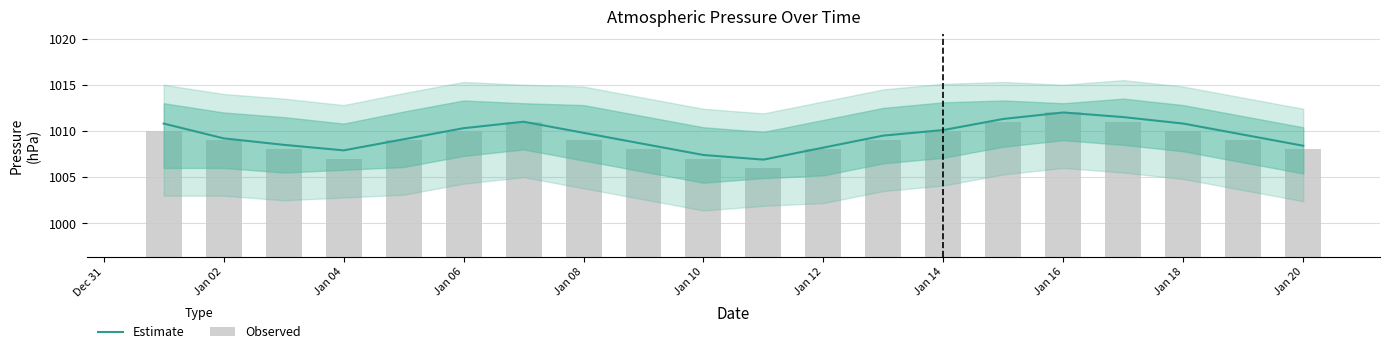

What are all the series names shown in the legend?

Estimate, Observed